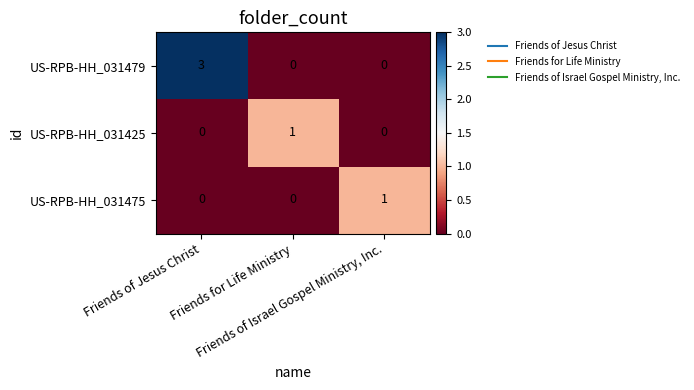

Which category has the highest value across all series?

Friends of Jesus Christ